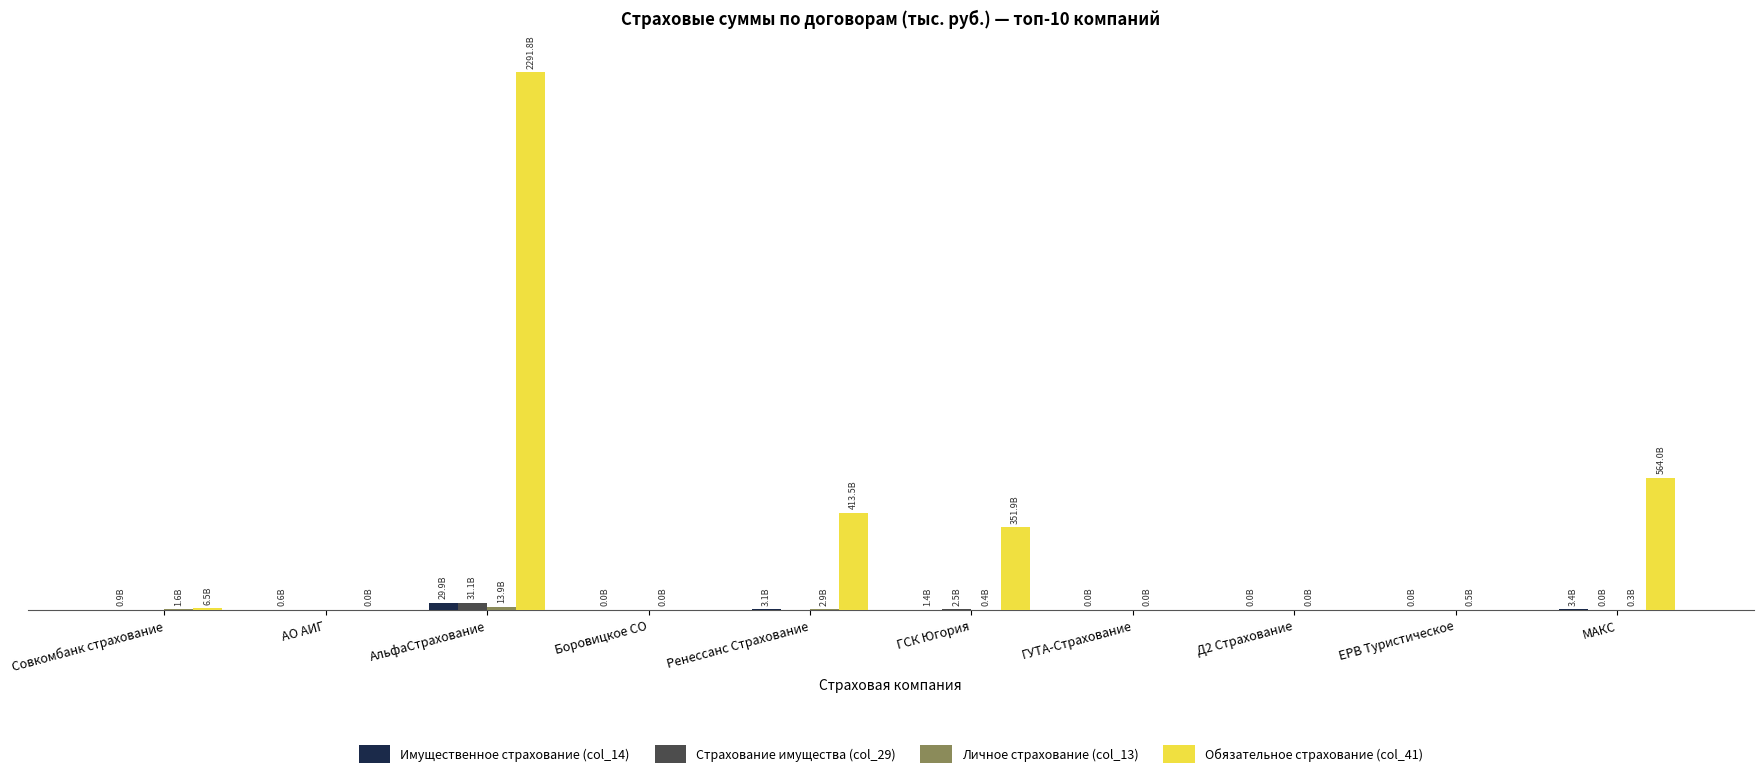

Rank the series by their maximum value, from highest to lowest.

Обязательное страхование (col_41), Страхование имущества (col_29), Имущественное страхование (col_14), Личное страхование (col_13)